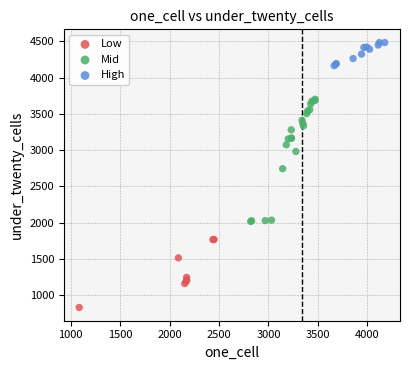

Which series contains the highest Y value?

High